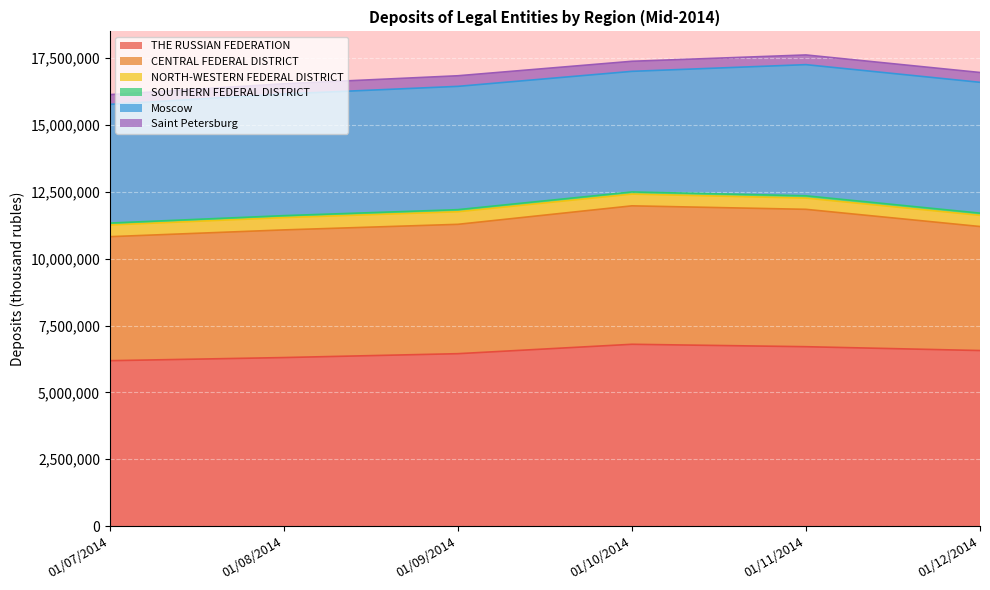

List the labels in order of THE RUSSIAN FEDERATION value, smallest first.

01/07/2014, 01/08/2014, 01/09/2014, 01/12/2014, 01/11/2014, 01/10/2014